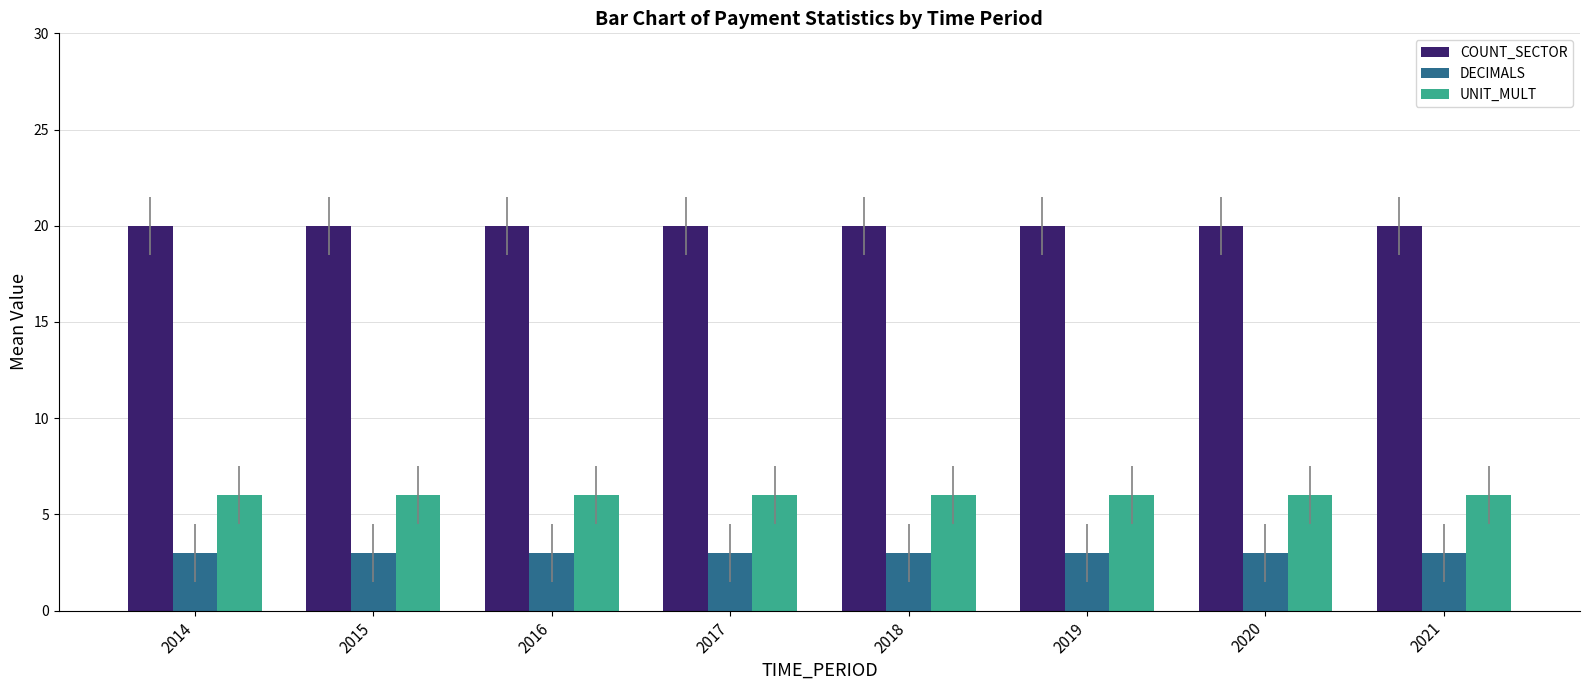

Rank the series by their average value, from highest to lowest.

COUNT_SECTOR, UNIT_MULT, DECIMALS